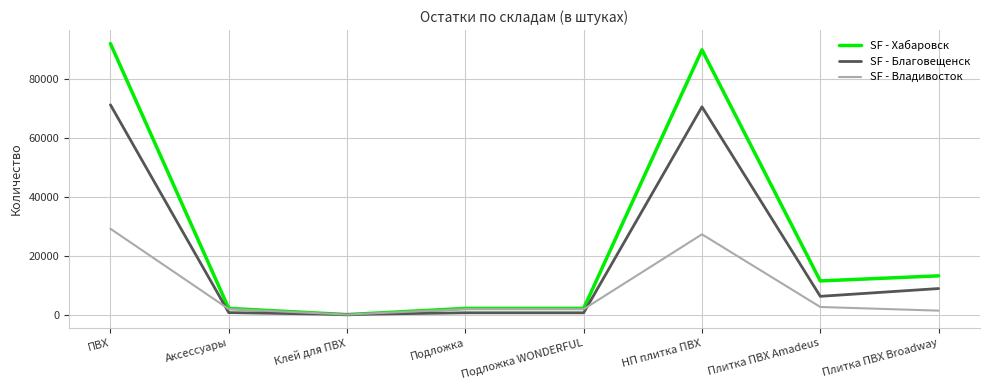

Which category has the highest value in the SF - Владивосток series?

ПВХ